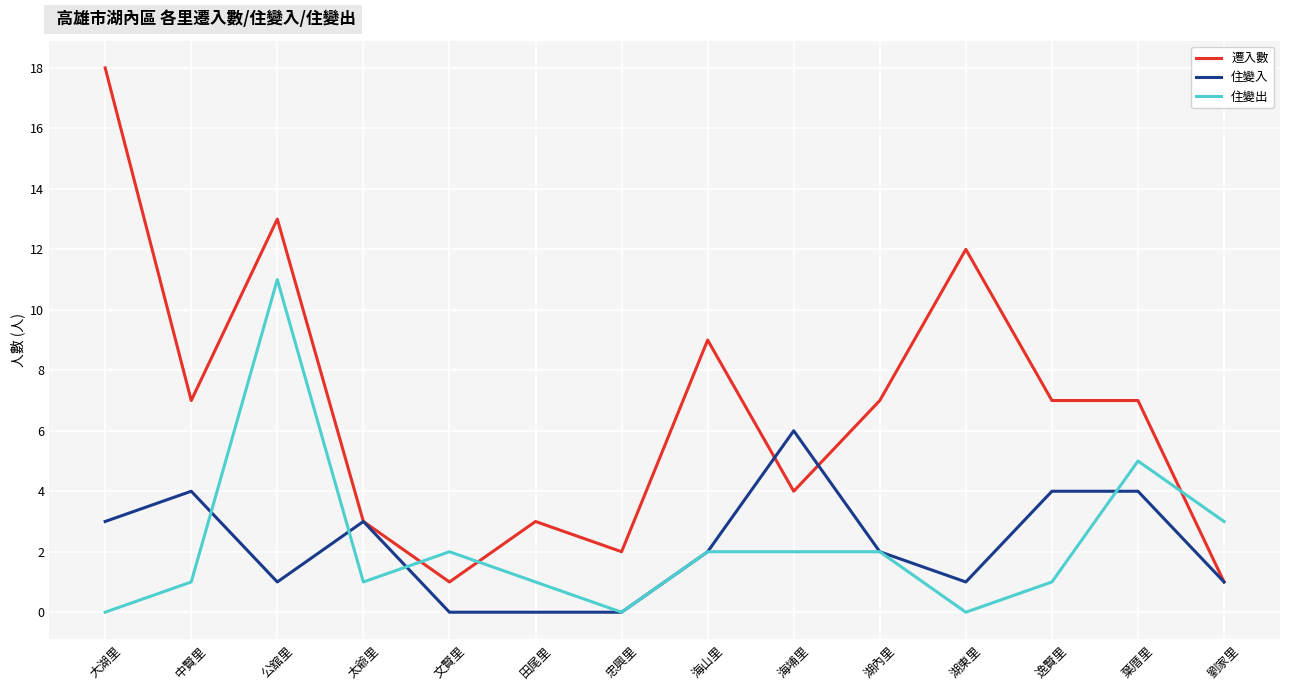

Read the 遷入數 value at 海埔里.

4